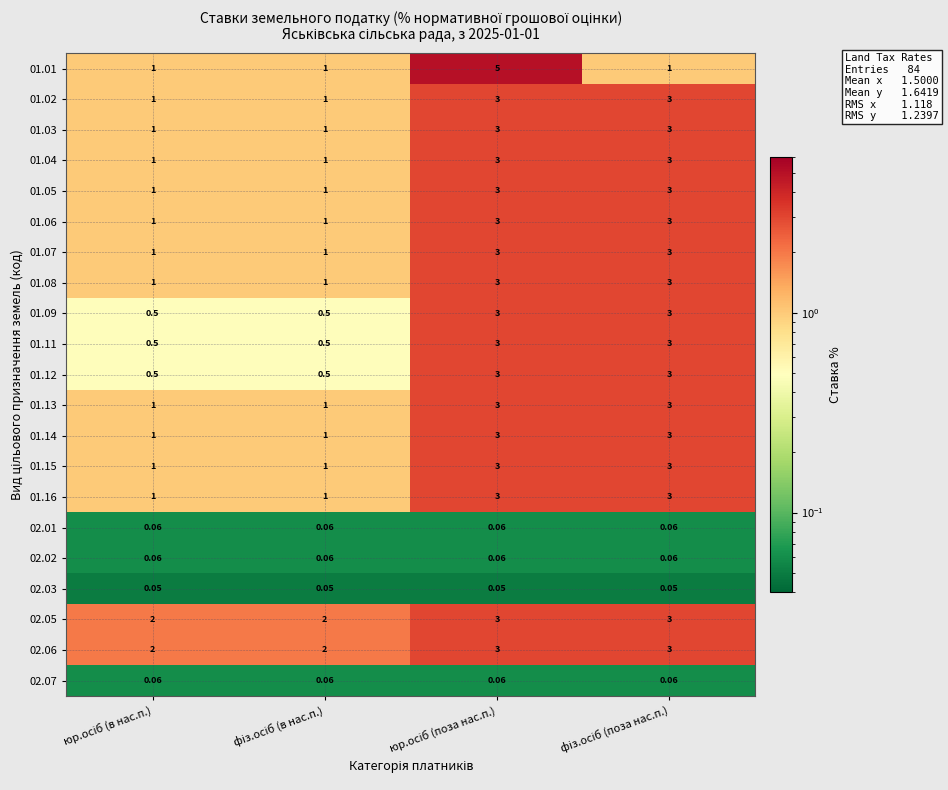

Count the number of categories in the chart.

4